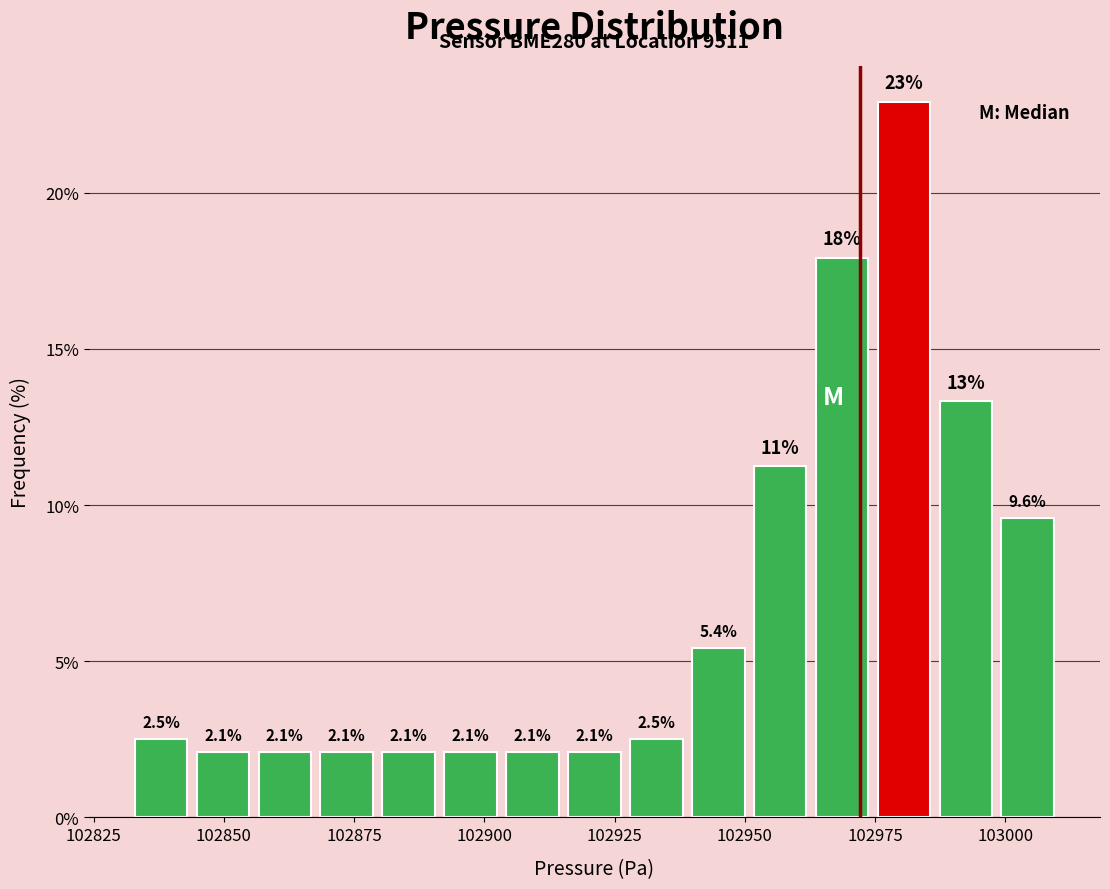

Read against the x-axis, roughly where is the centre of the tallest bar?

102980